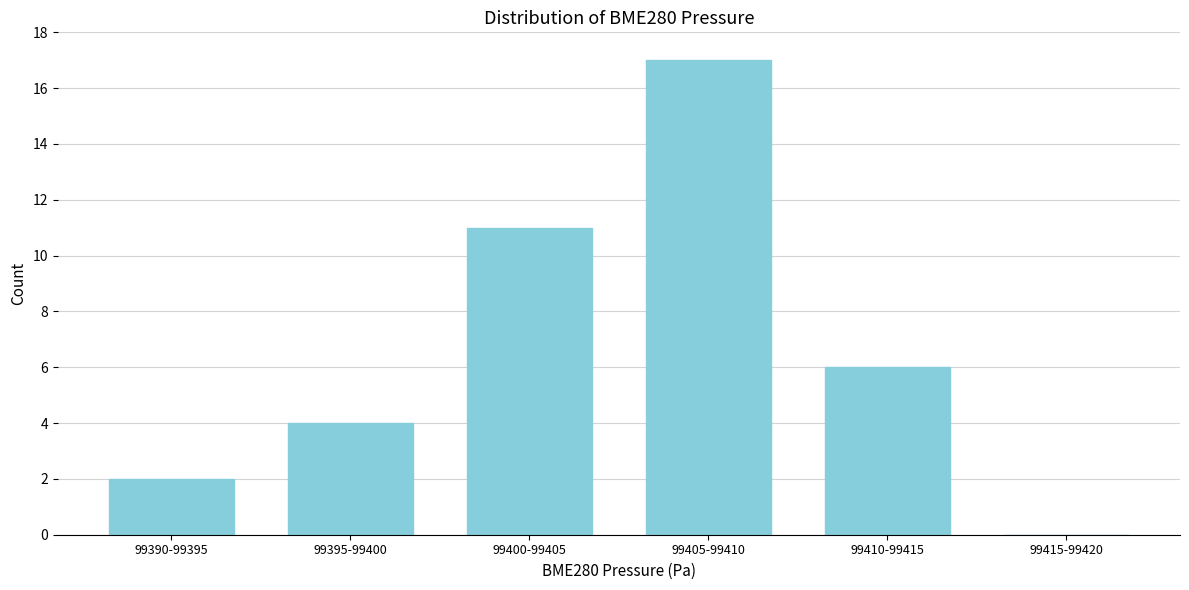

Reading right to left, transcribe all the data shown in this chart.

99415-99420=0	99410-99415=6	99405-99410=17	99400-99405=11	99395-99400=4	99390-99395=2